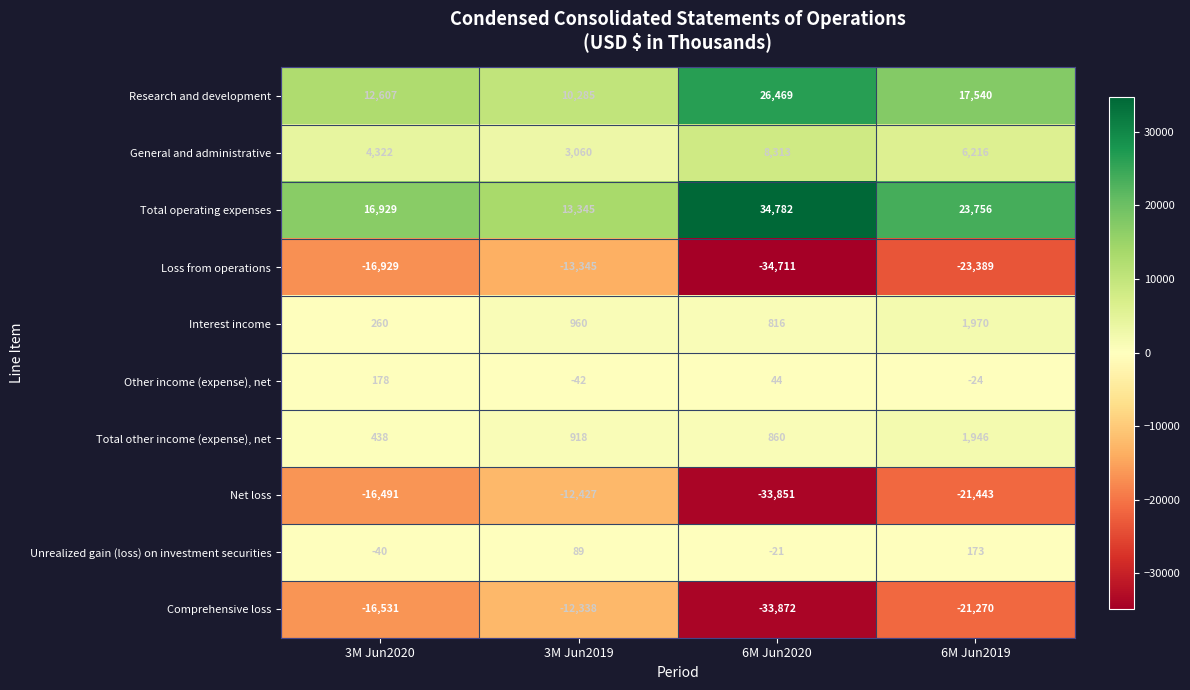

What is the difference between the highest and lowest values at 6M Jun2020?

69493